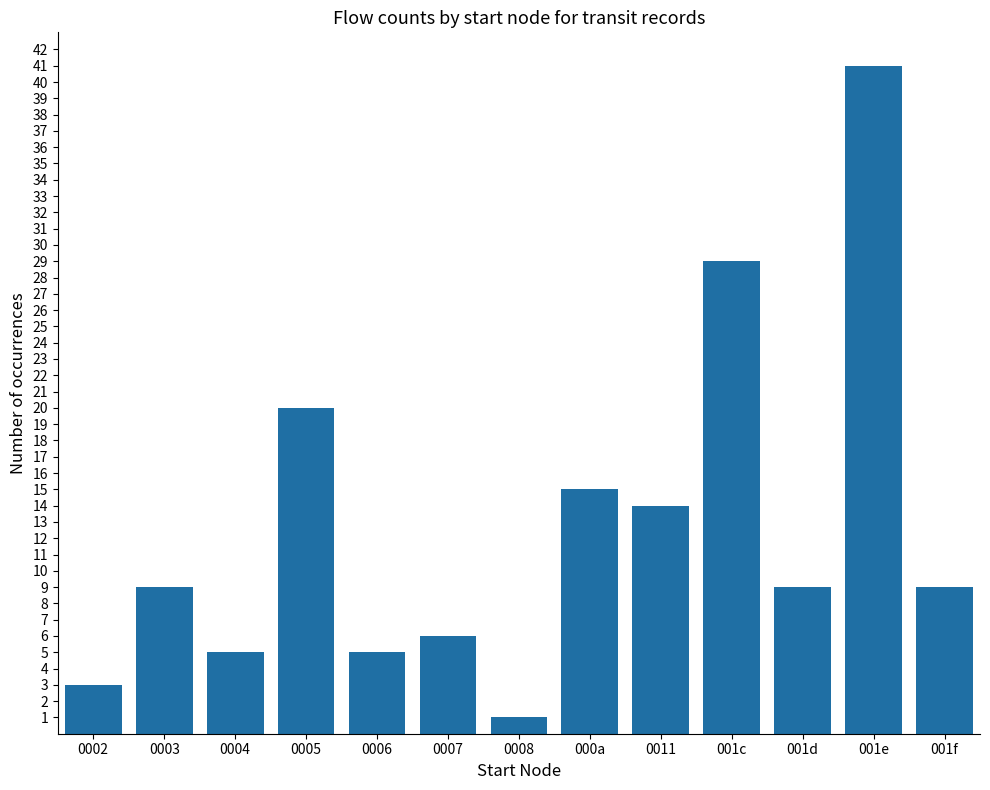

What is the ratio of the value at 0004 to the value at 0003?

0.6